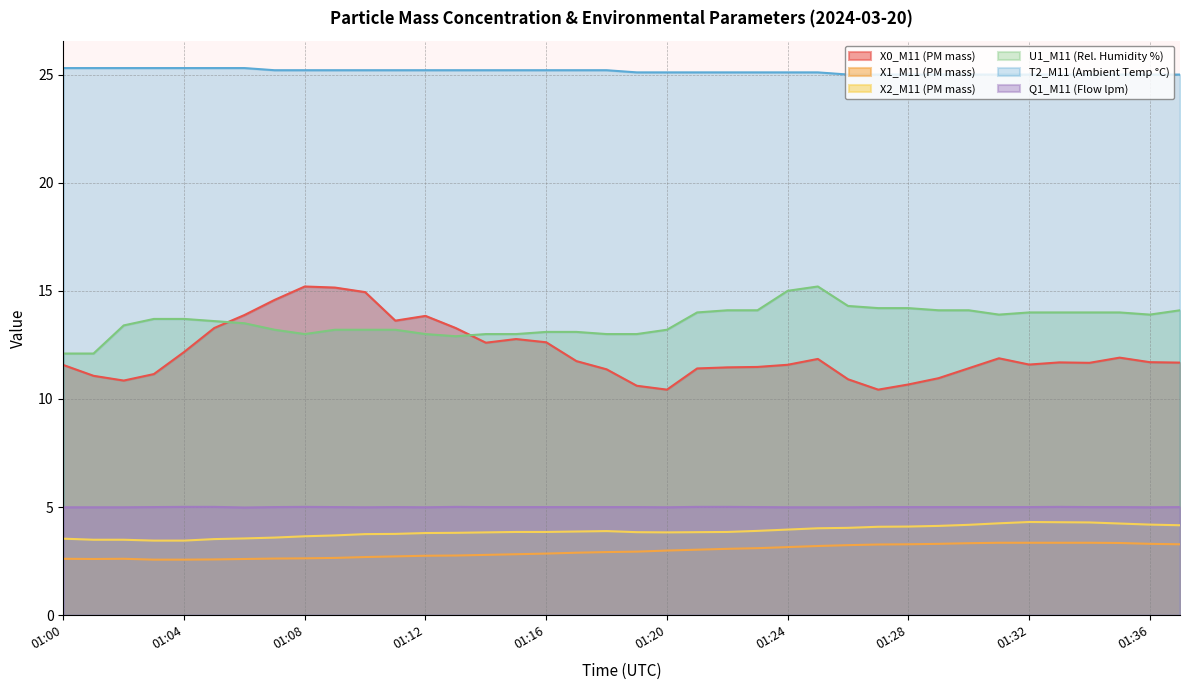

What are all the series names shown in the legend?

X0_M11 (PM mass), X1_M11 (PM mass), X2_M11 (PM mass), U1_M11 (Rel. Humidity %), T2_M11 (Ambient Temp °C), Q1_M11 (Flow lpm)